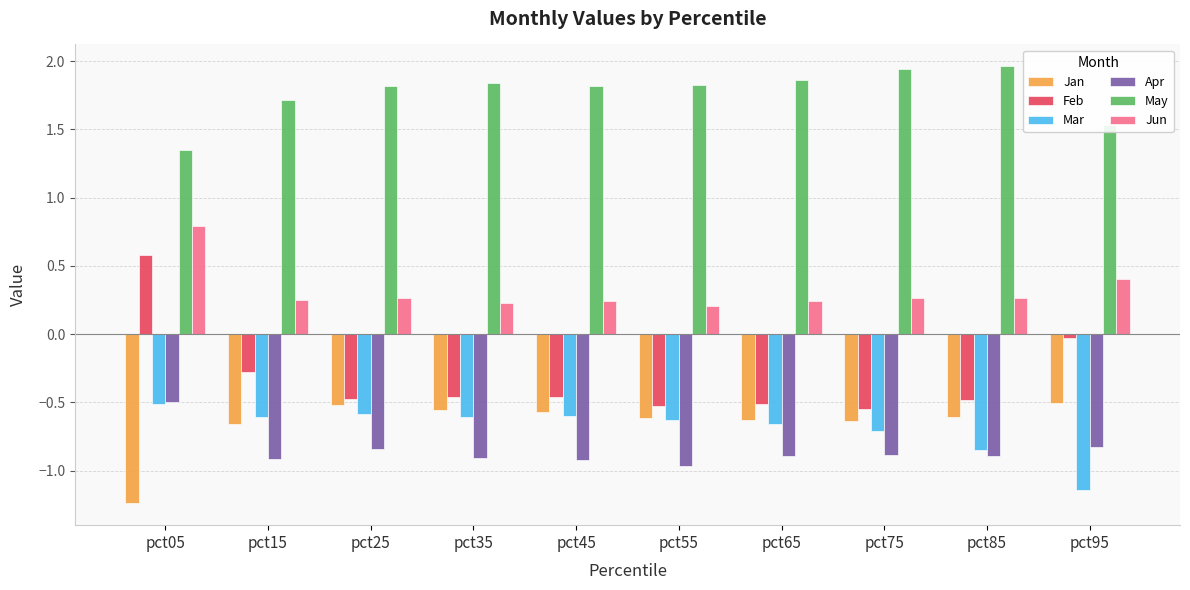

The value of May at pct25 is 1.8. True or false?

True